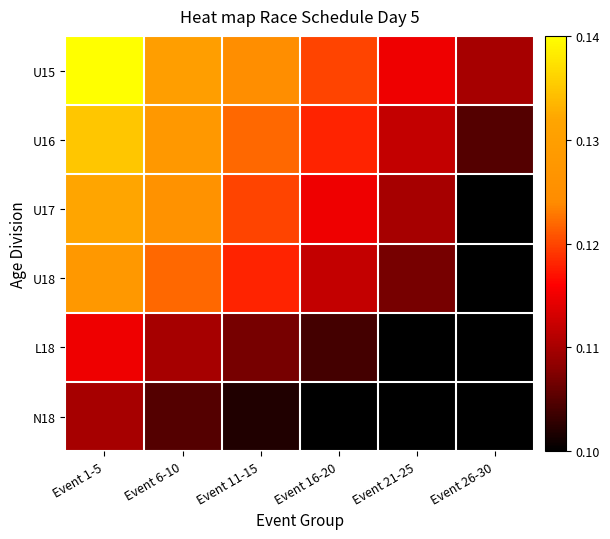

Which has a higher value, Event 1-5 or Event 16-20?

Event 1-5